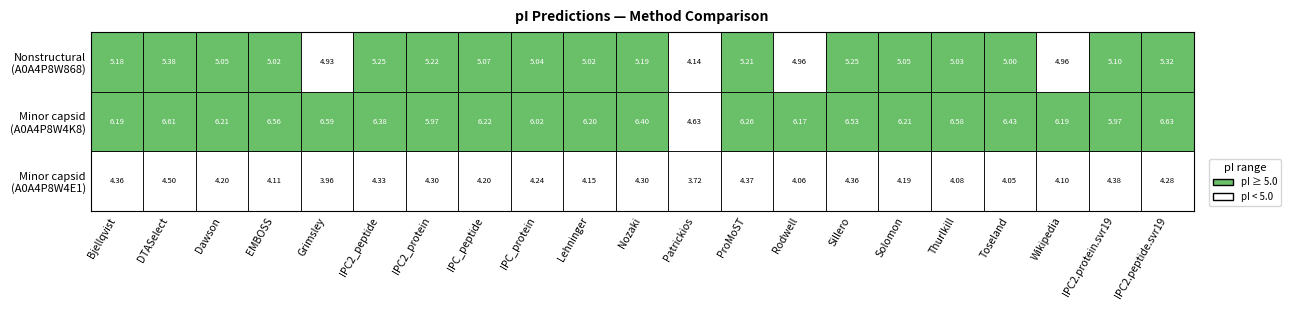

Count the number of categories in the chart.

21